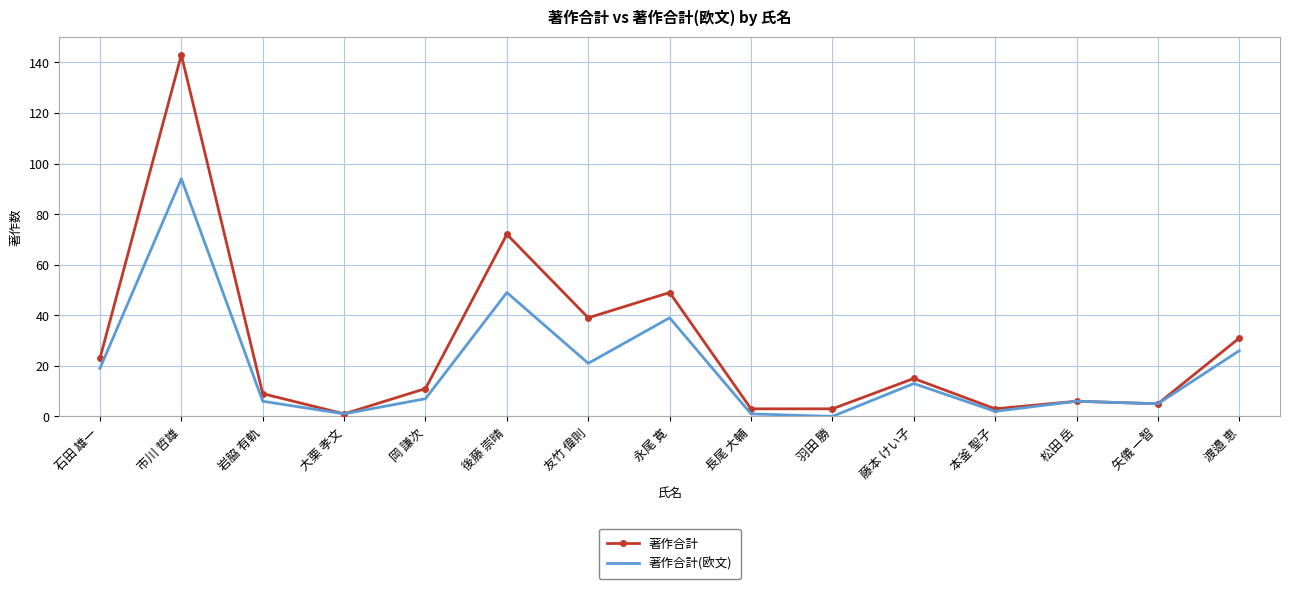

Which category has the highest value across all series?

市川 哲雄